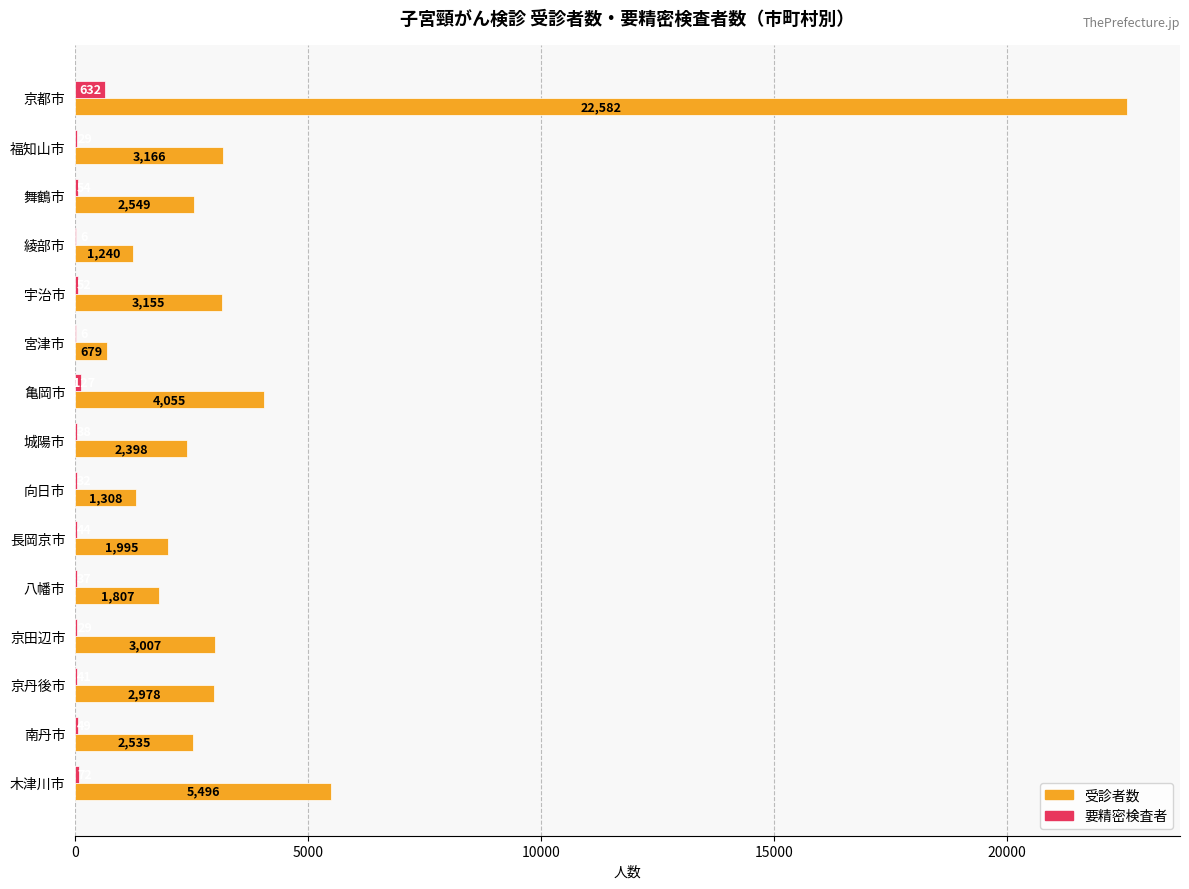

What is the total value across all series at 亀岡市?

4182